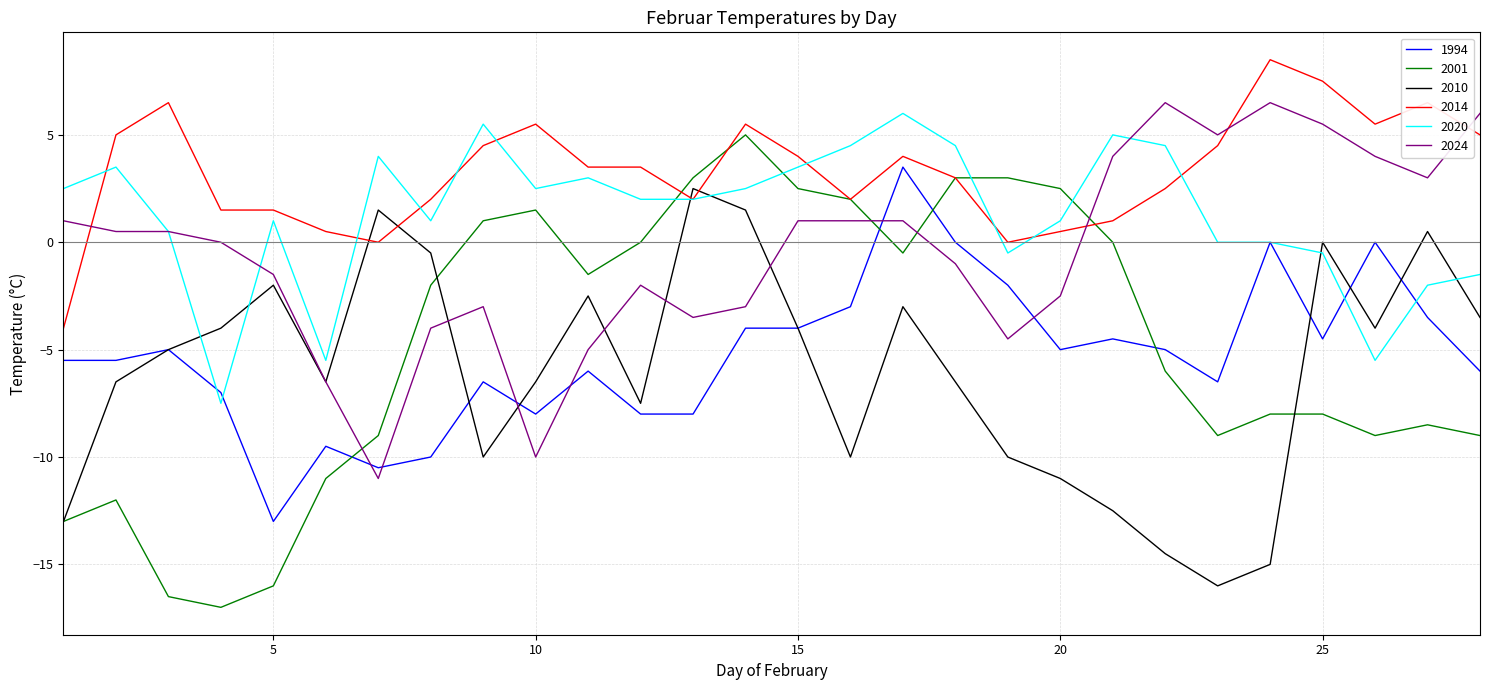

What is the highest value of the 2024 series?

6.5